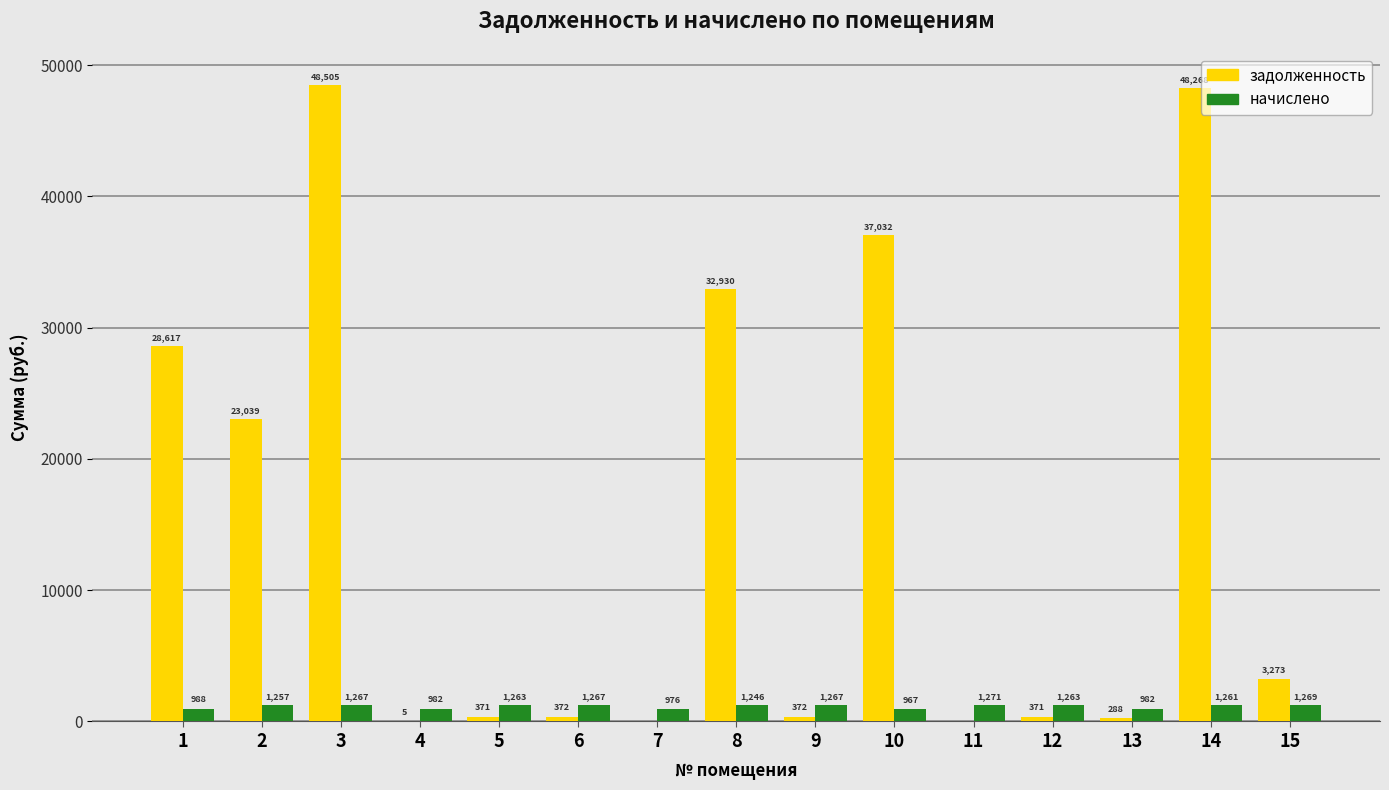

True or false: задолженность has a value of 0.0 at 11.

True